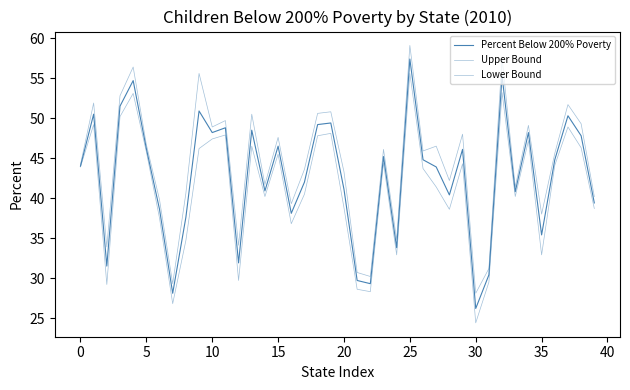

How many lines are shown in the chart?

3